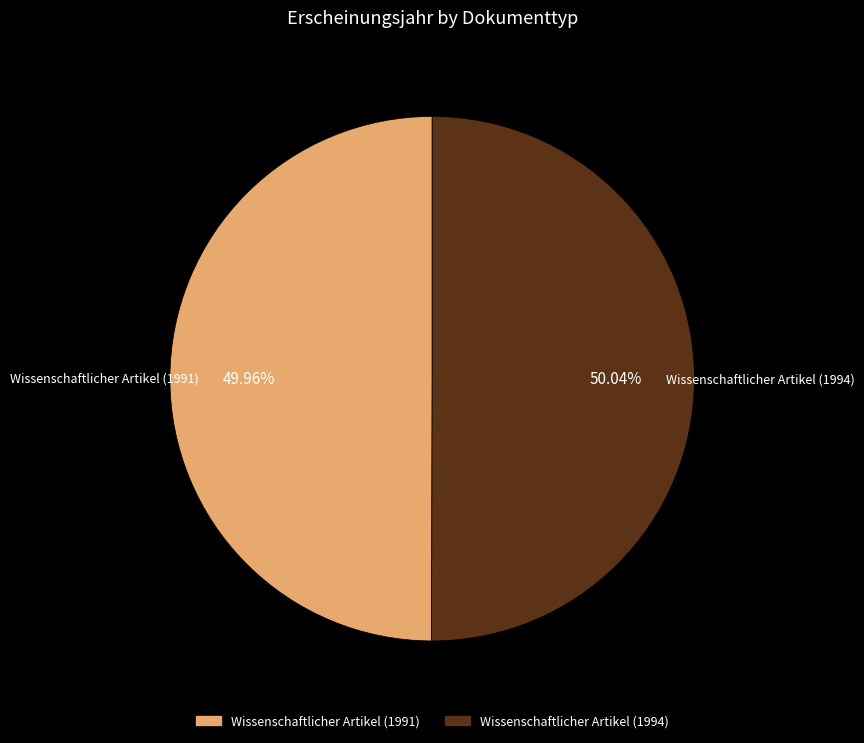

Is there a majority slice in this chart?

Yes